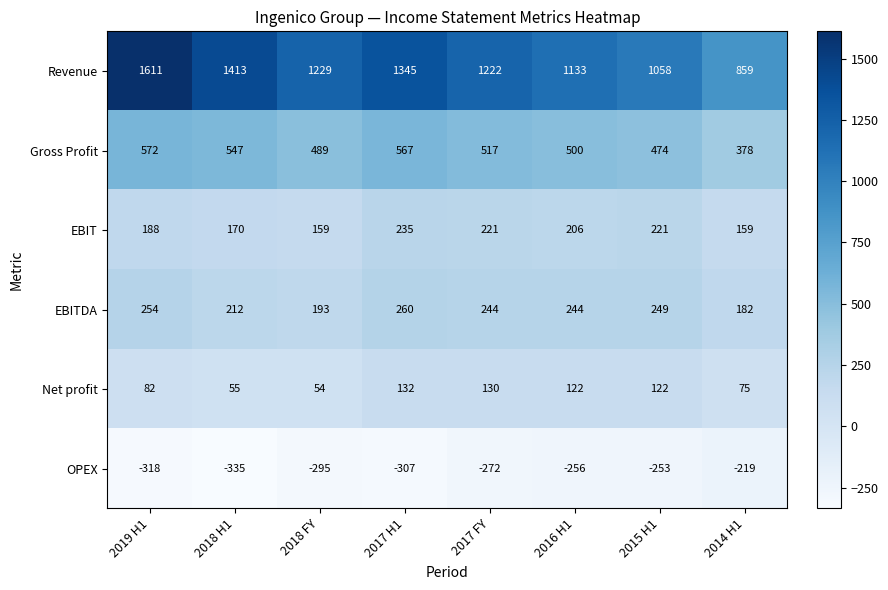

At how many categories does at least one series exceed 1145?

5